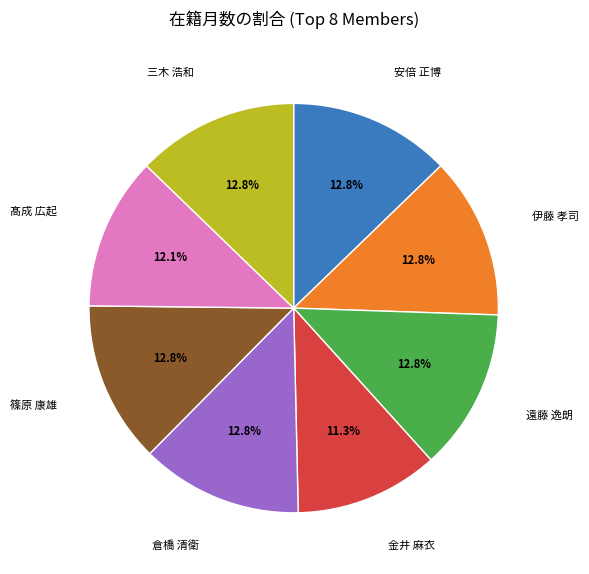

Between 髙成 広起 and 倉橋 清衛, which is larger?

倉橋 清衛